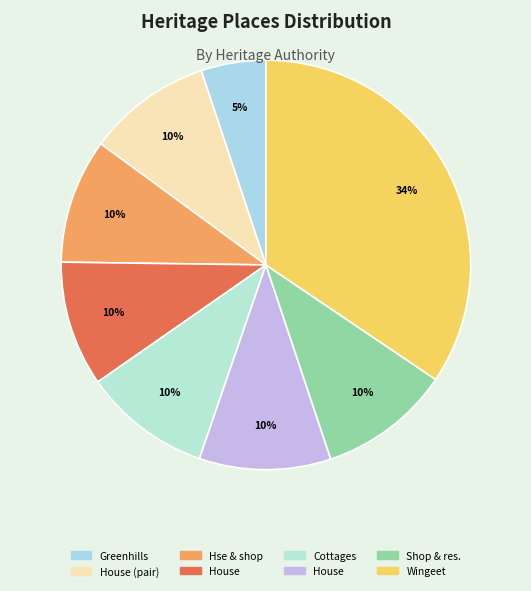

How many slices are in this pie chart?

8